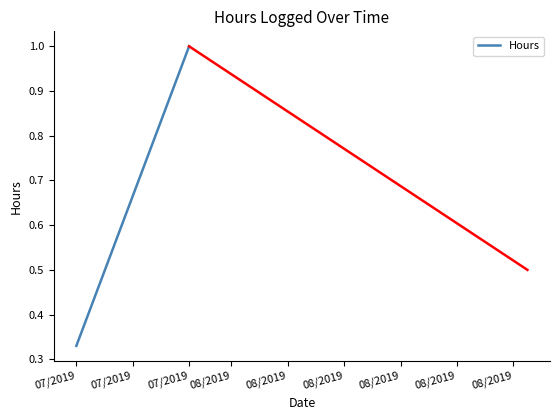

How many categories are shown in the chart?

2